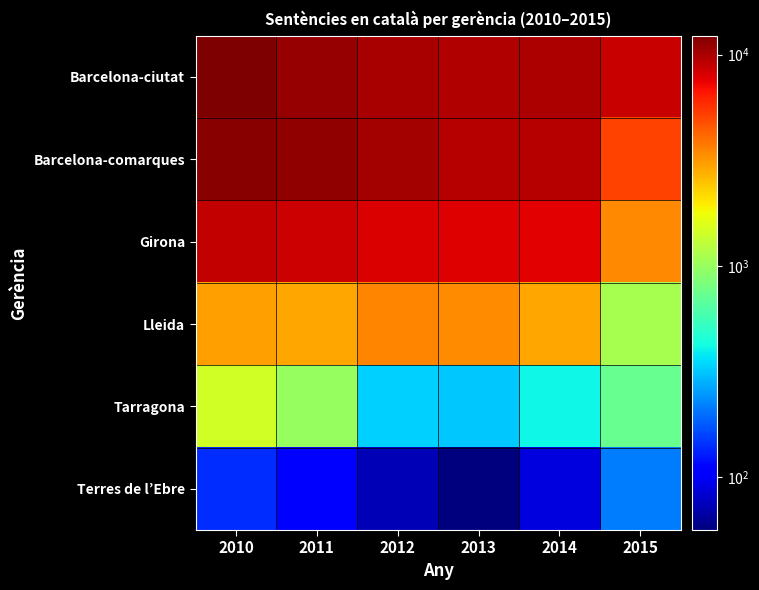

At 2014, list the series in order from largest to smallest.

Barcelona-ciutat, Barcelona-comarques, Girona, Lleida, Tarragona, Terres de l’Ebre